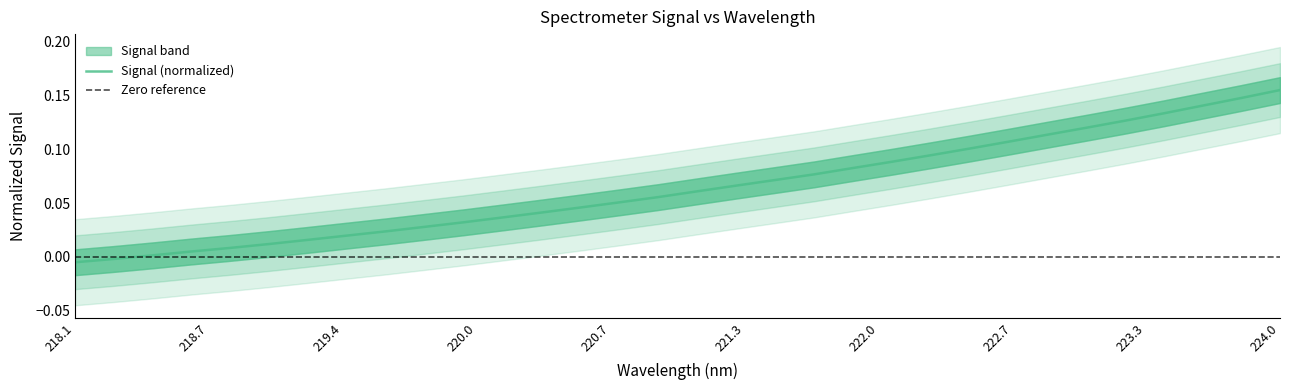

At which label does the data first exceed 0?

218.442